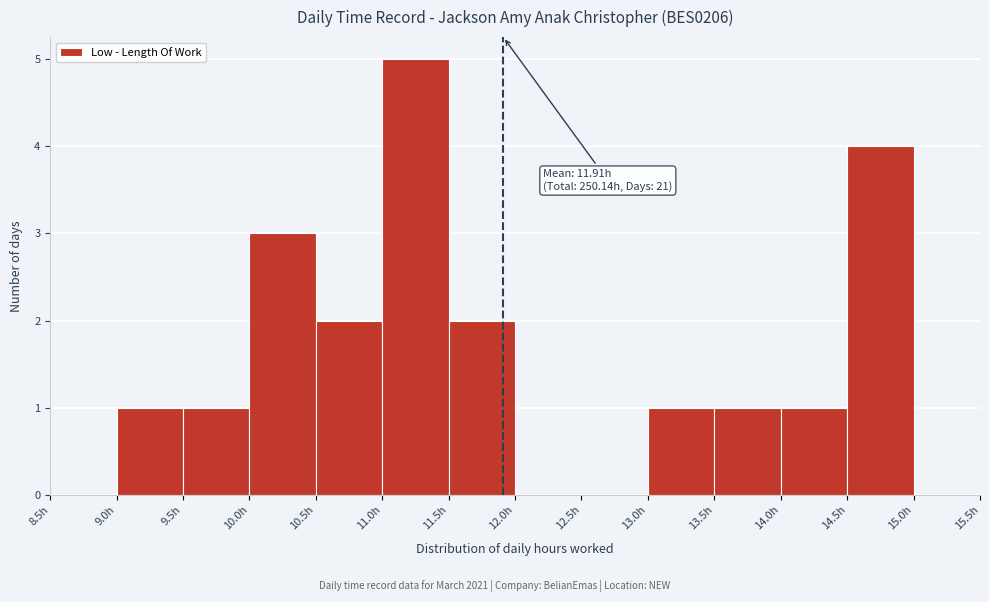

Over which range of the x-axis is the bar tallest?

11.0 to 11.5